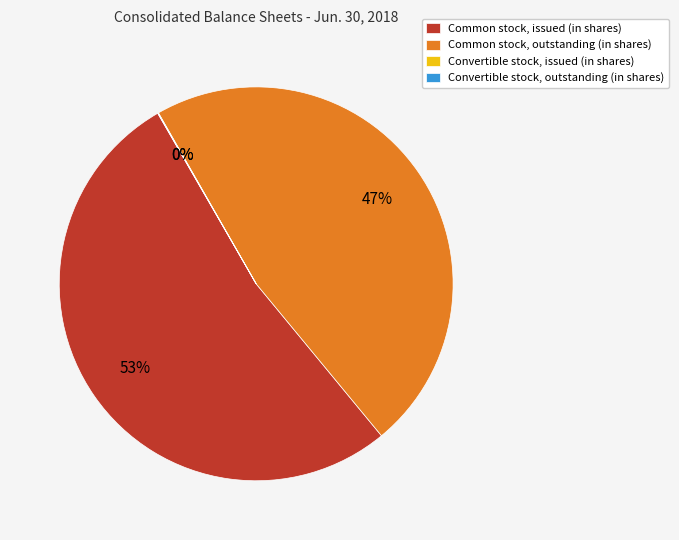

True or false: Common stock, issued (in shares) accounts for 53% of the total.

True